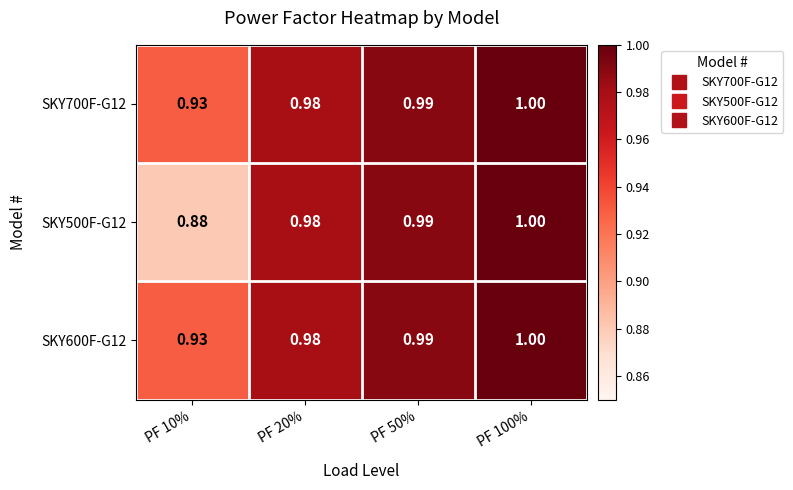

Reading left to right, extract all data points from this chart.

SKY700F-G12: PF 10%=0.9	PF 20%=1.0	PF 50%=1.0	PF 100%=1.0
SKY500F-G12: PF 10%=0.9	PF 20%=1.0	PF 50%=1.0	PF 100%=1.0
SKY600F-G12: PF 10%=0.9	PF 20%=1.0	PF 50%=1.0	PF 100%=1.0